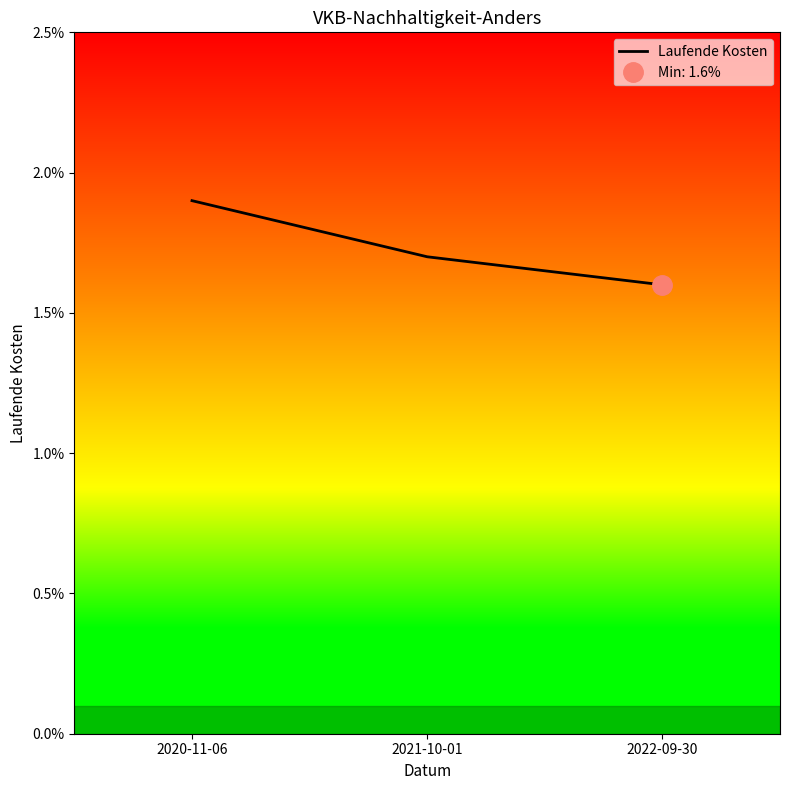

List the labels in order of value, largest first.

2020-11-06, 2021-10-01, 2022-09-30